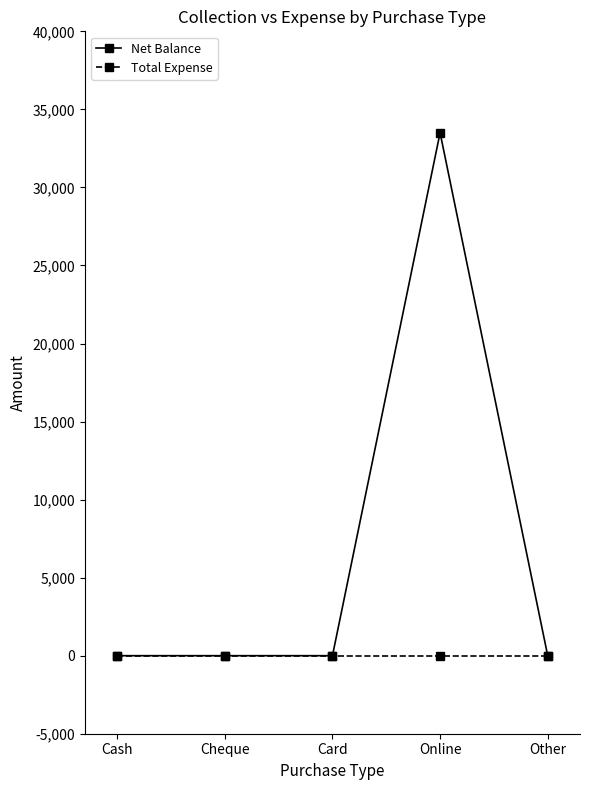

Rank the series by their average value, from highest to lowest.

Net Balance, Total Expense